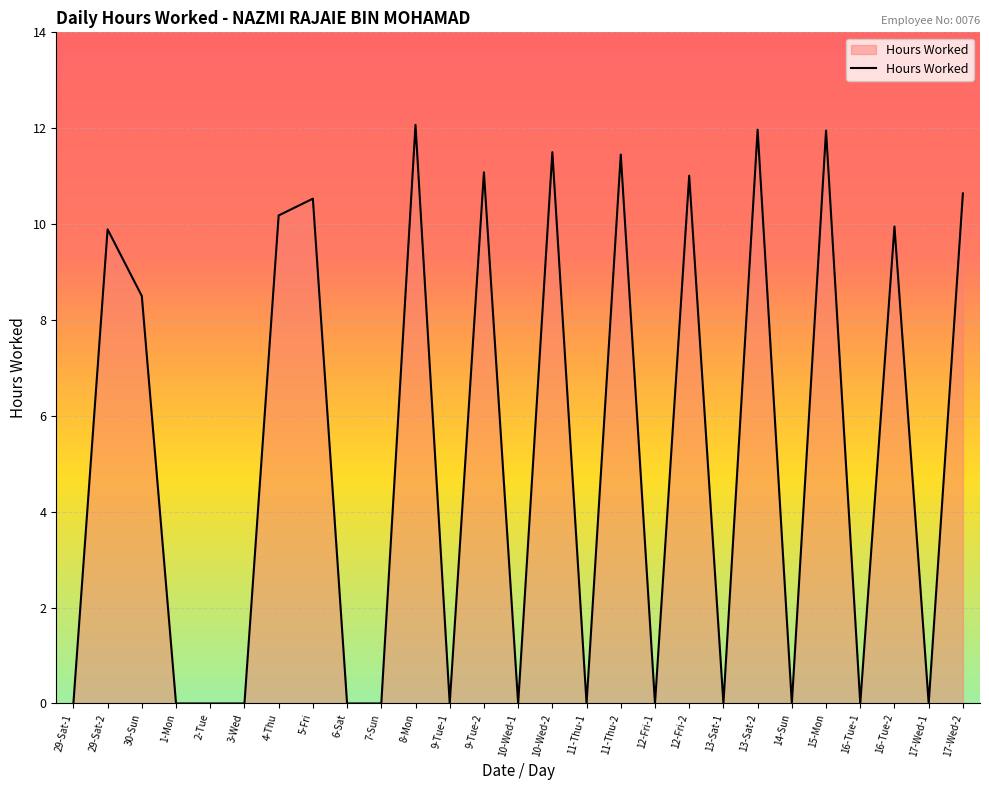

What position from the left is 15-Mon?

23